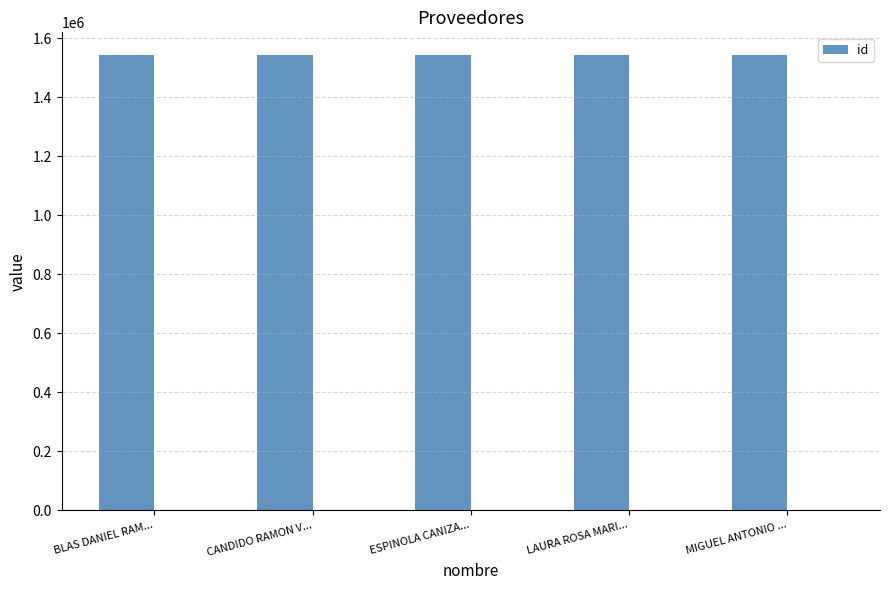

What is the difference between the values at MIGUEL ANTONIO ... and ESPINOLA CANIZA...?

3